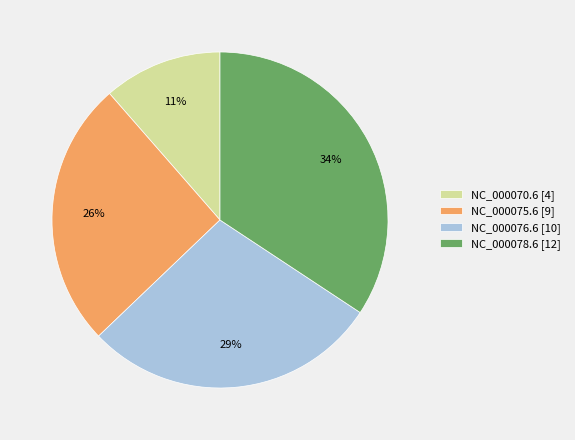

How many segments does this pie chart have?

4